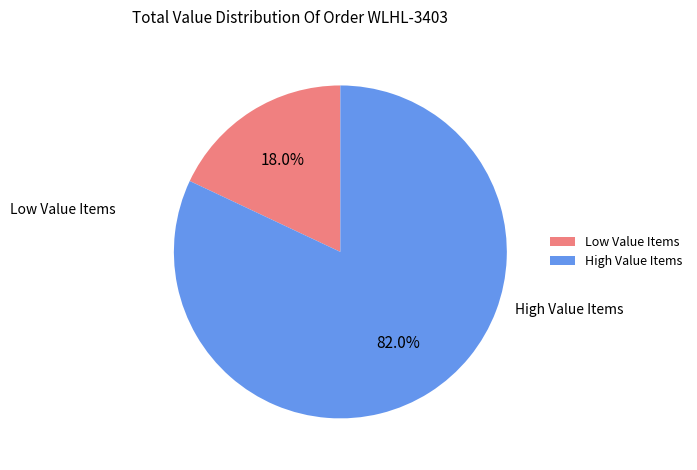

Does any single category account for the majority?

Yes